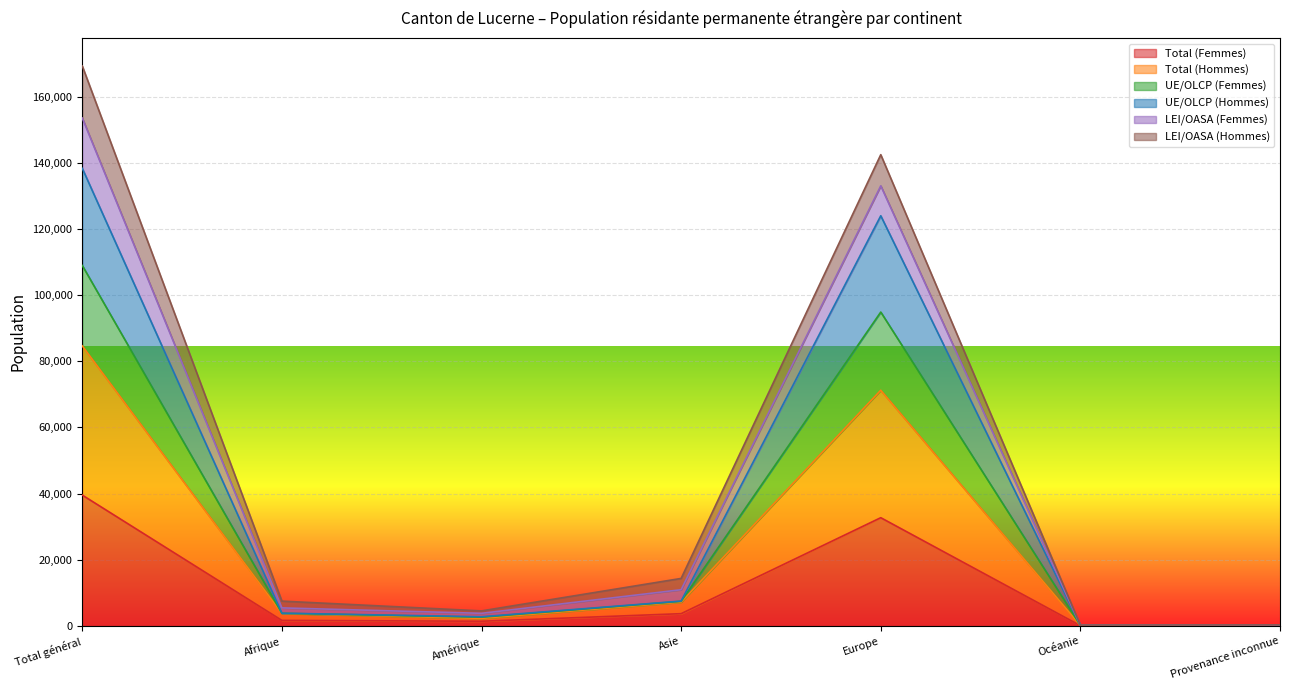

At how many categories does at least one series exceed 51449?

2